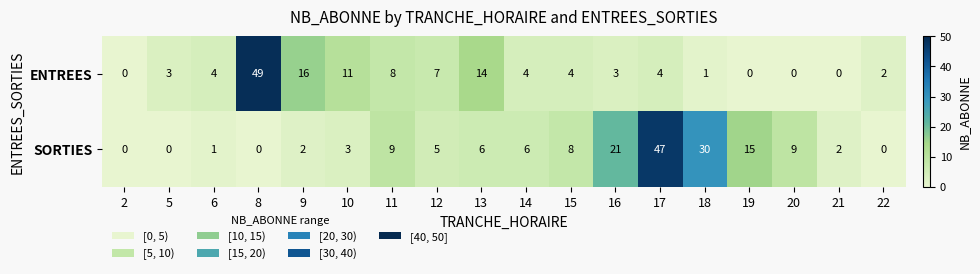

Between 8 and 12, which series saw the biggest shift?

ENTREES